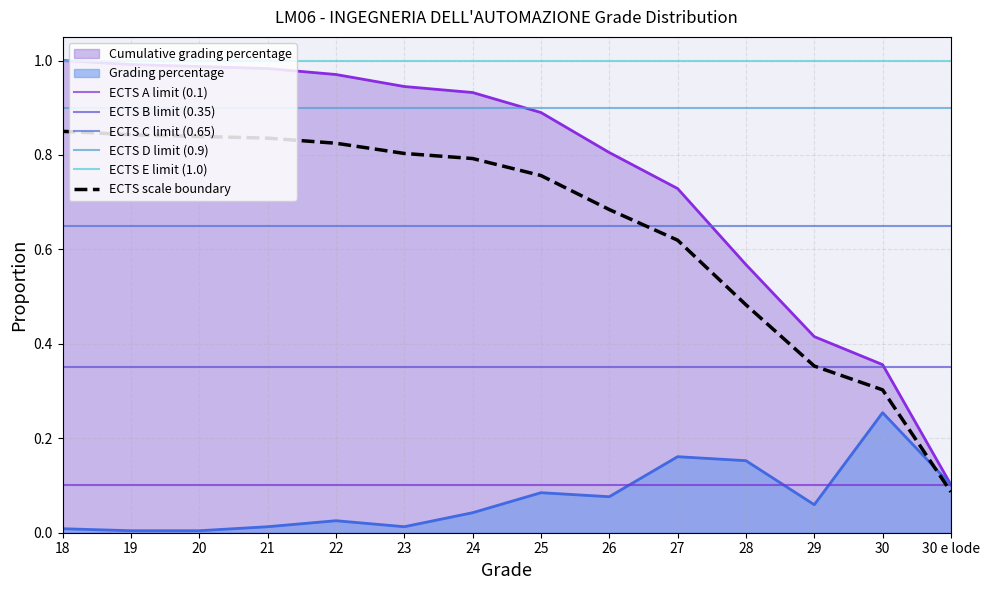

Is it true that Grading percentage equals 0.1 at 26?

True